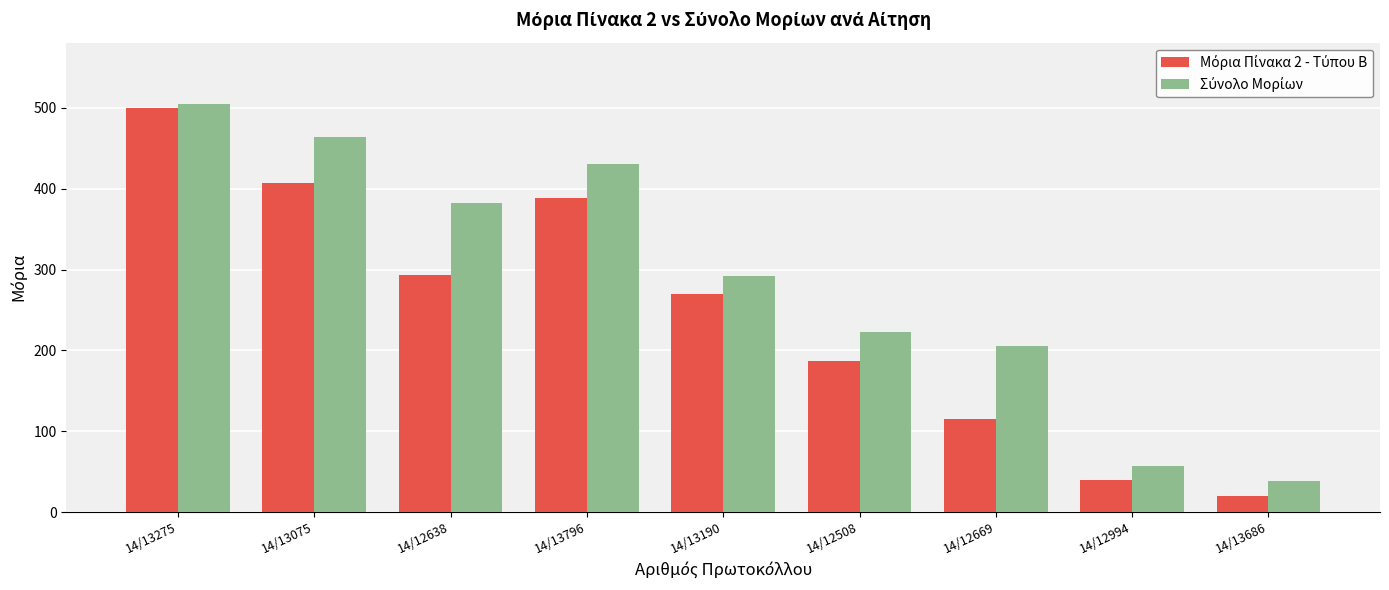

What is the smallest value displayed?

20.0